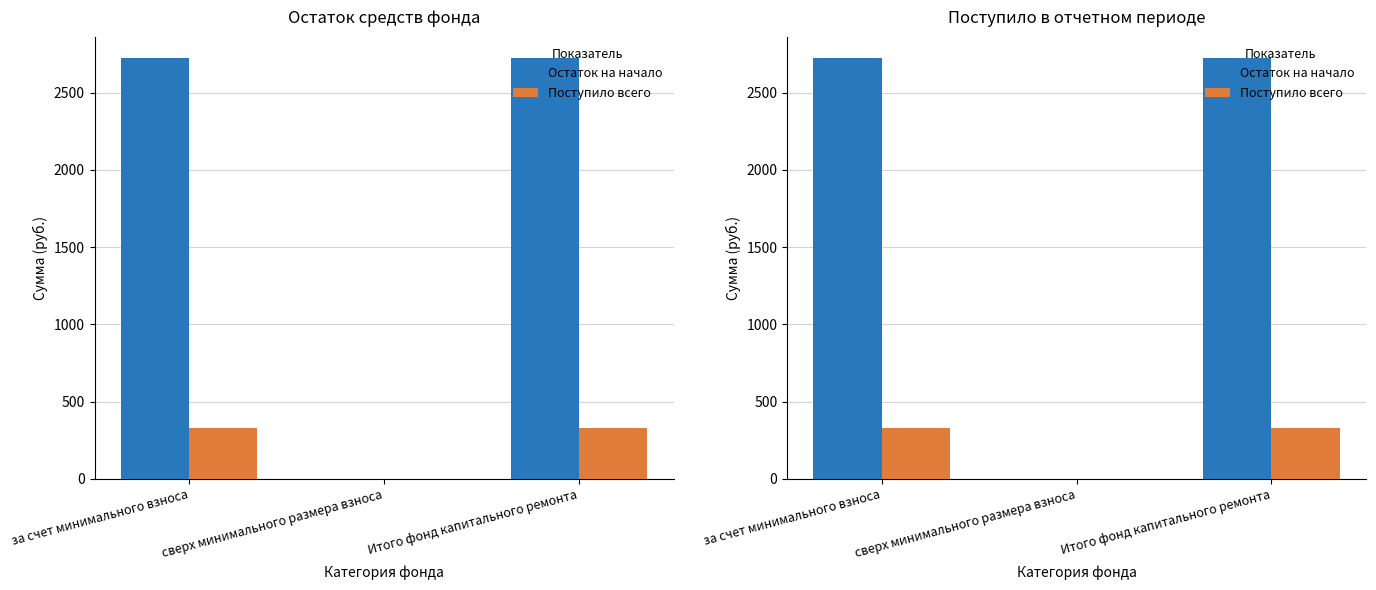

How many values in Поступило всего are above zero?

2